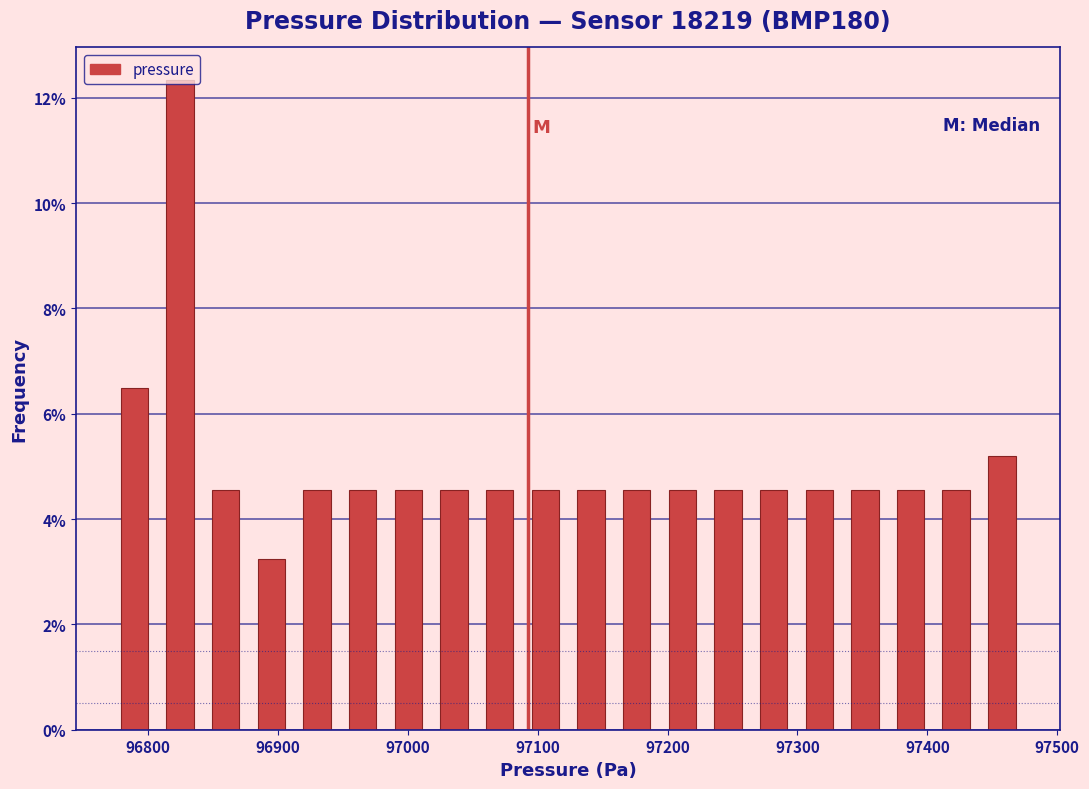

Read against the x-axis, roughly where is the centre of the tallest bar?

96820